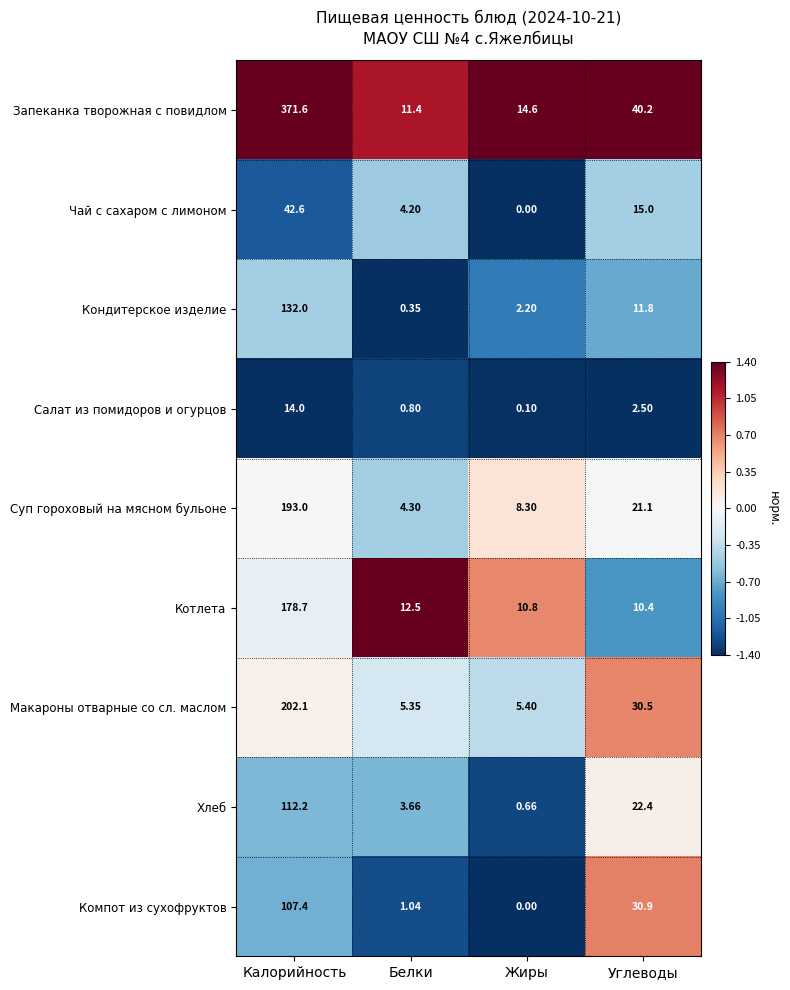

Which category has the highest value in the Чай с сахаром с лимоном series?

Калорийность